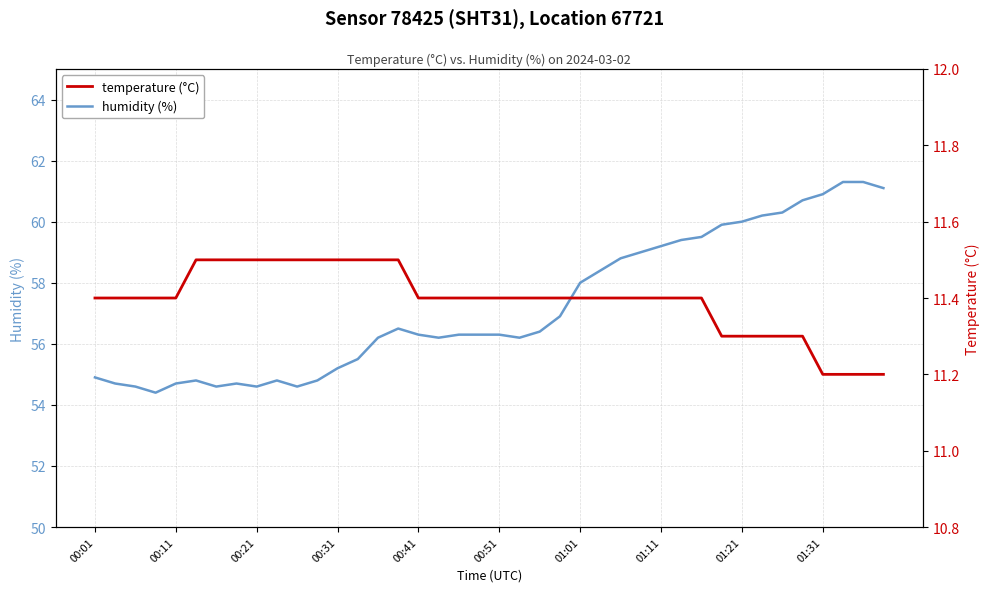

True or false: temperature (°C) and humidity (%) cross at least once.

False